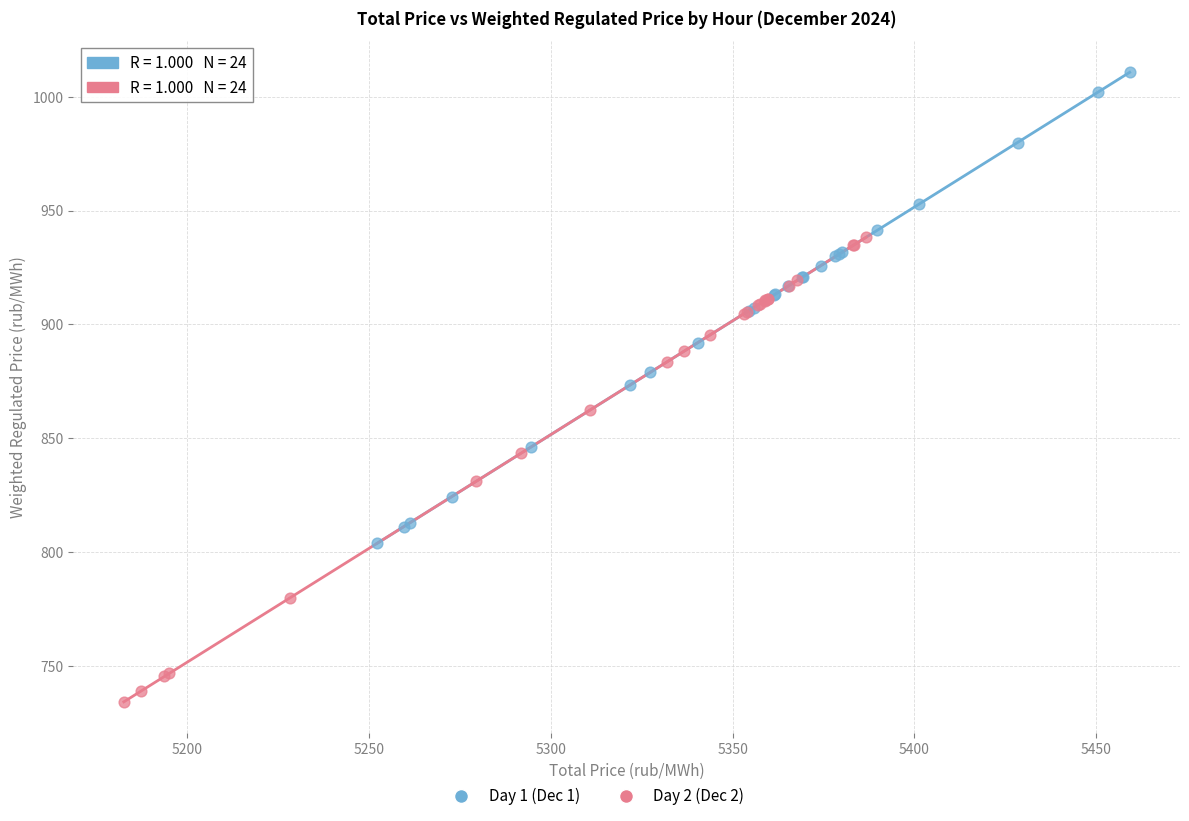

Which series has the widest spread of Y values?

Day 1 (Dec 1)